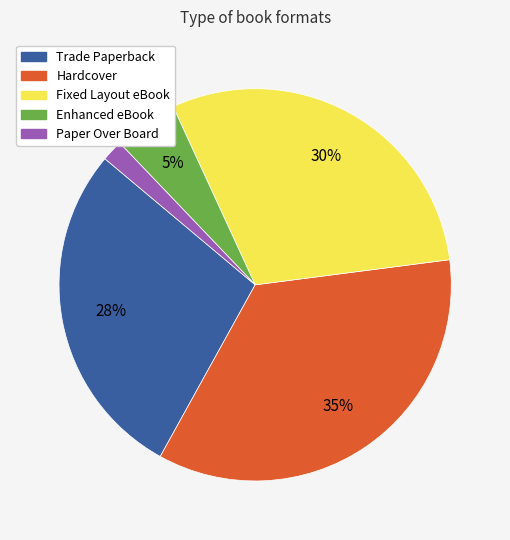

How many segments does this pie chart have?

5